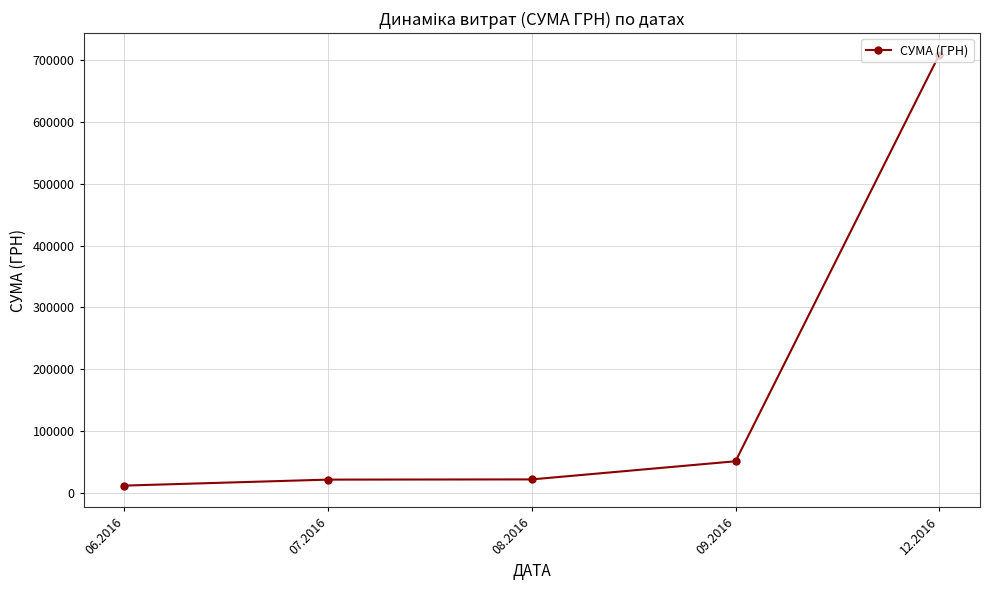

What is the minimum value shown in the chart?

11384.8